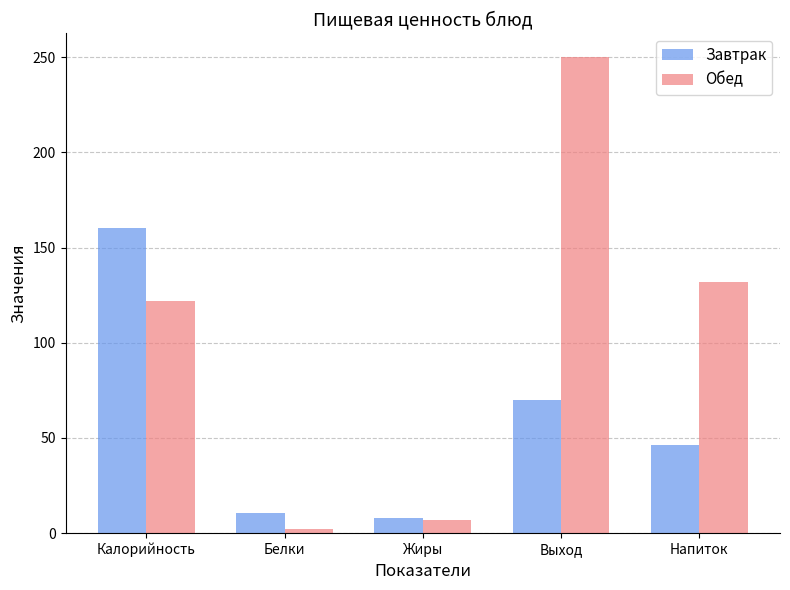

Reading left to right, what are all the values shown in this chart?

Завтрак: Калорийность=160.1	Белки=10.9	Жиры=8.1	Выход=70.0	Напиток=46.3
Обед: Калорийность=122.0	Белки=2.3	Жиры=6.7	Выход=250.0	Напиток=132.0